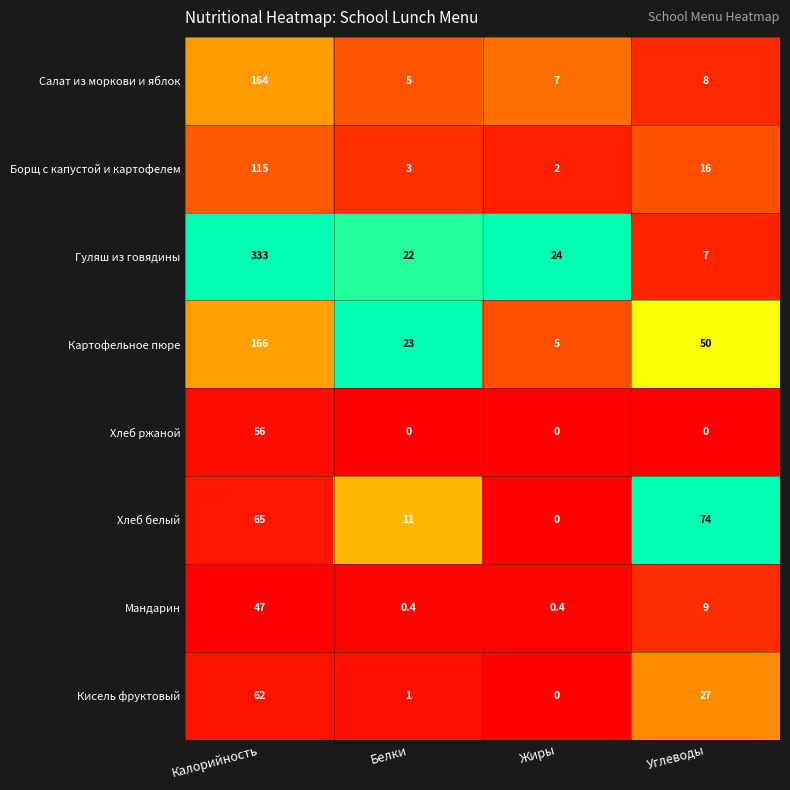

Which label corresponds to the largest value in the chart?

Калорийность